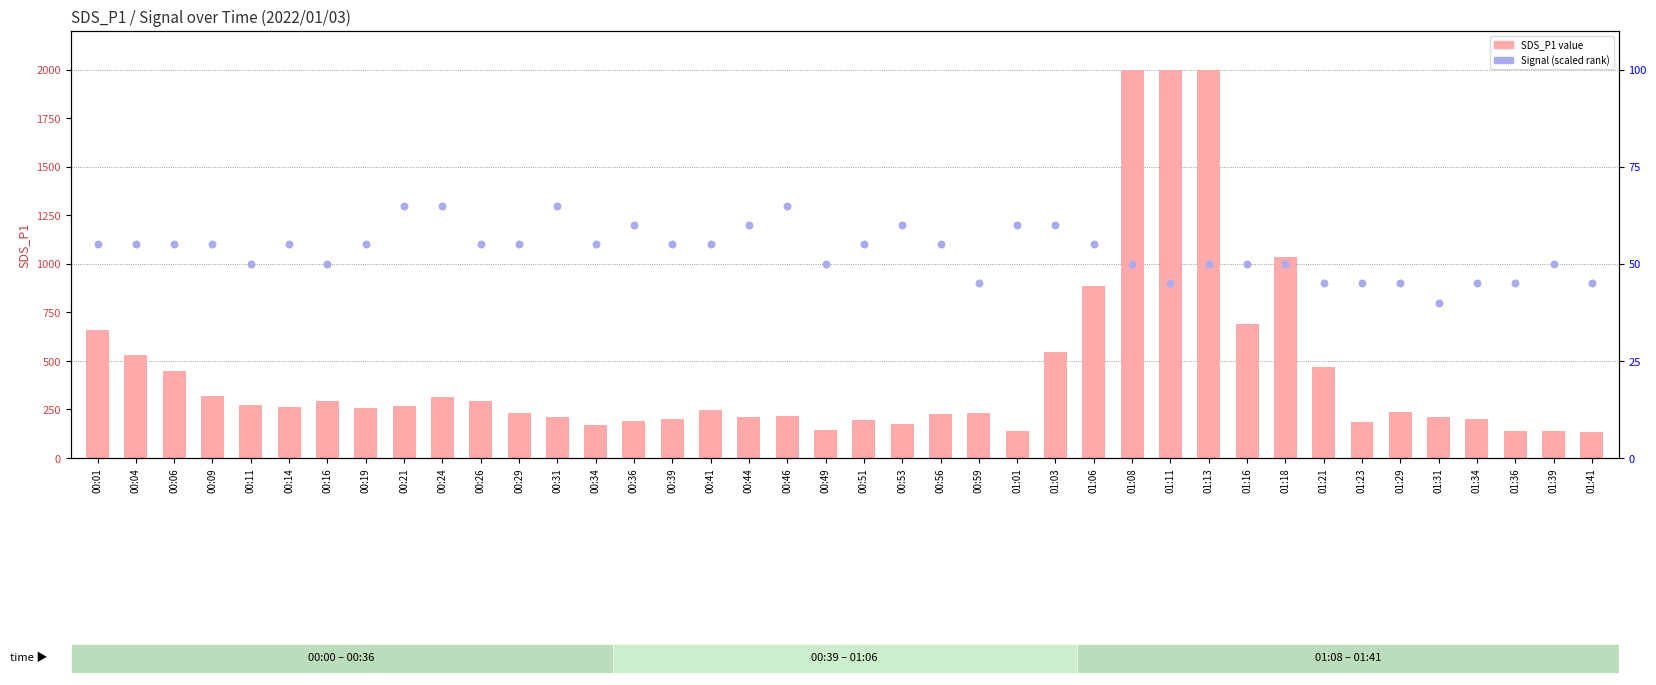

Which series reaches the minimum Y coordinate?

Signal (percentile rank)